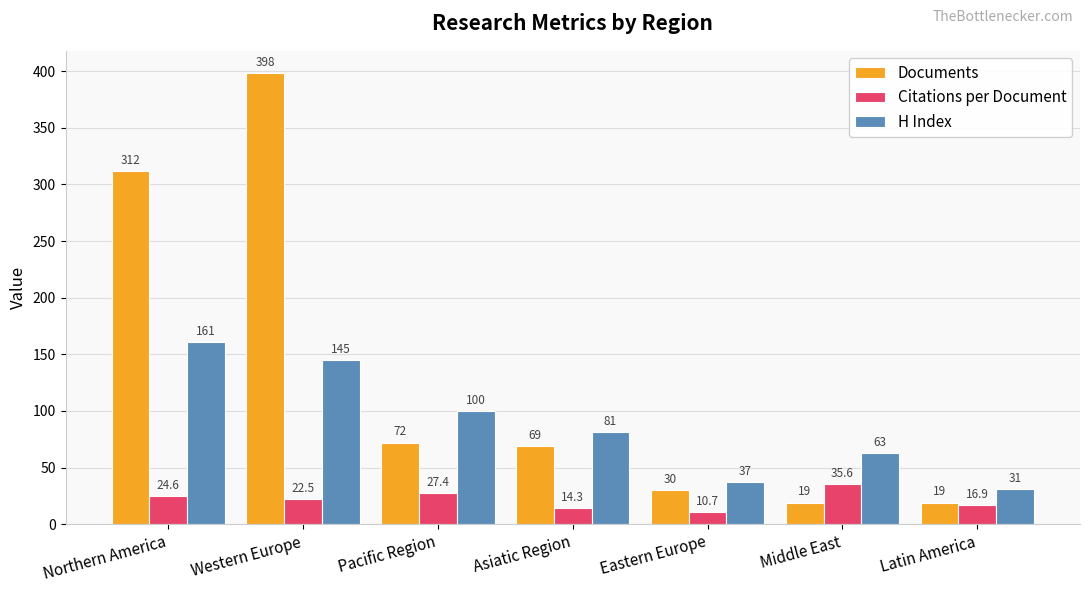

What is the difference between the Documents values at Asiatic Region and Middle East?

50.0